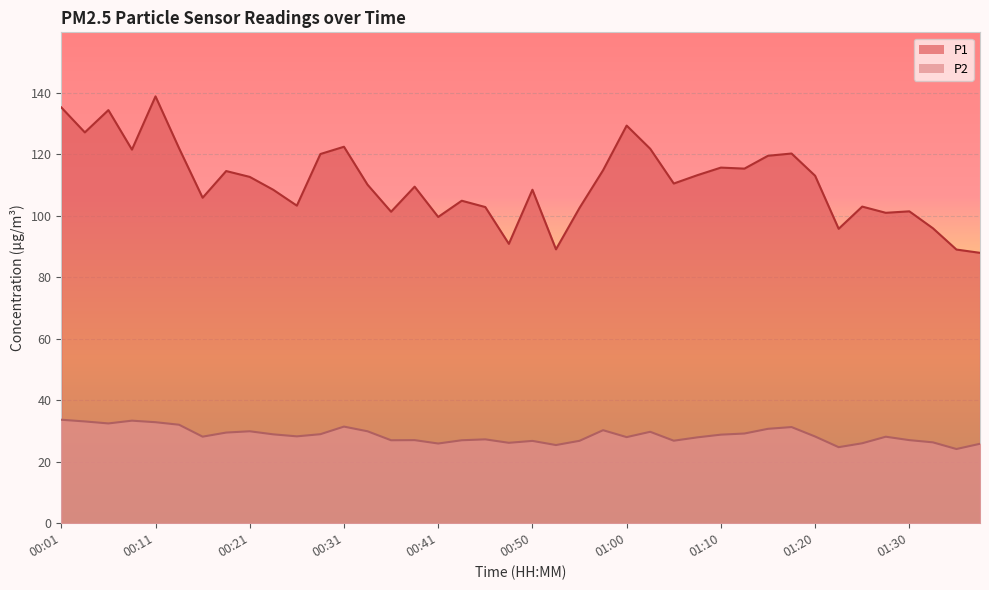

Does the chart display data point markers on the line(s)?

No